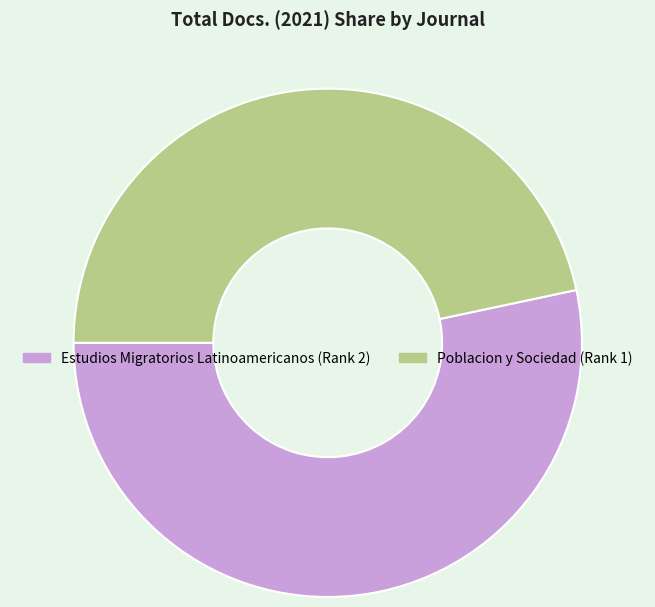

Which has a higher value, Estudios Migratorios Latinoamericanos (Rank 2) or Poblacion y Sociedad (Rank 1)?

Estudios Migratorios Latinoamericanos (Rank 2)